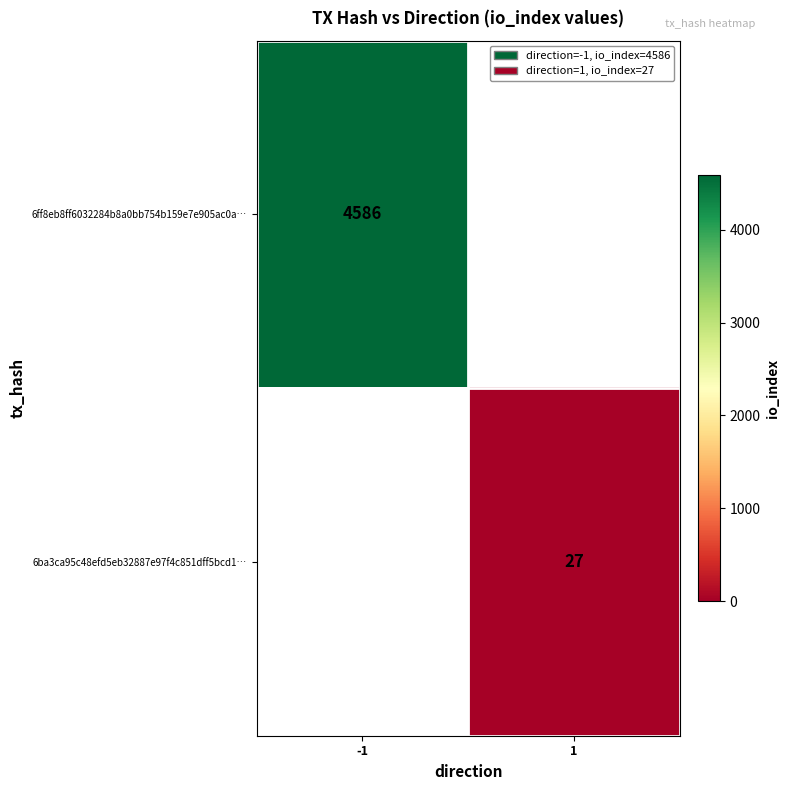

The 6ba3ca95c48efd5eb32887e97f4c851dff5bcd1… series shows 44 at 1. True or false?

False